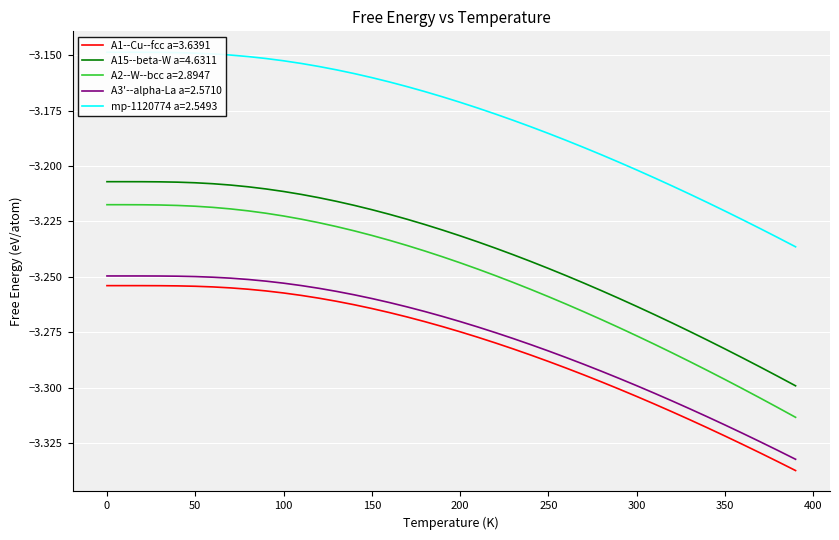

True or false: A1--Cu--fcc a=3.6391 and A3'--alpha-La a=2.5710 cross at least once.

False